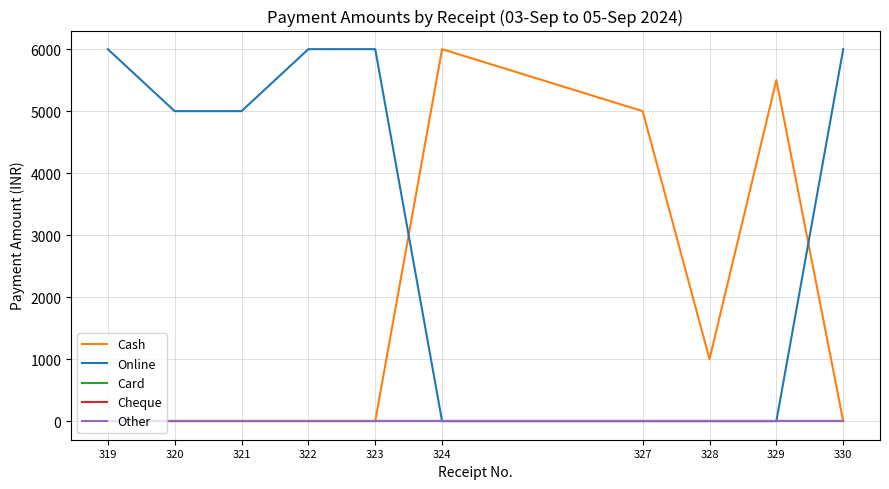

List the labels in order of Other value, smallest first.

319, 320, 321, 322, 323, 324, 327, 328, 329, 330